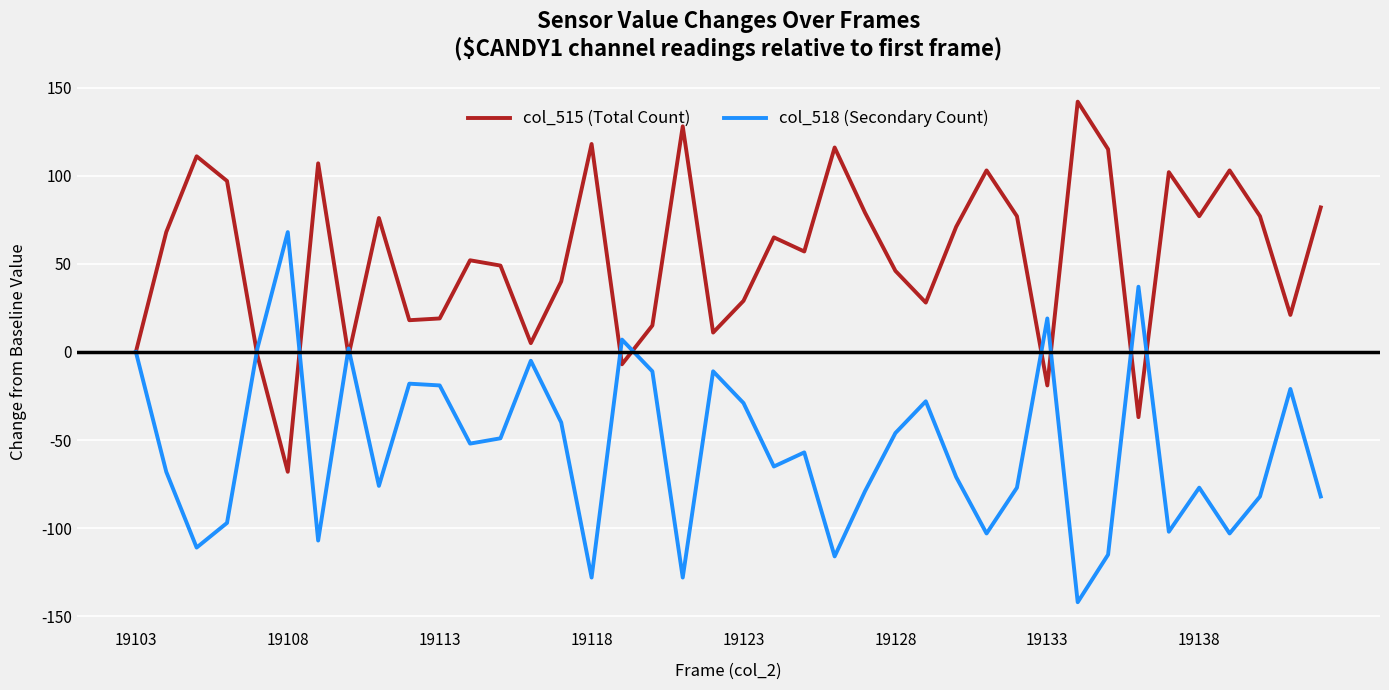

What is the minimum value for col_515 (Total Count)?

-68